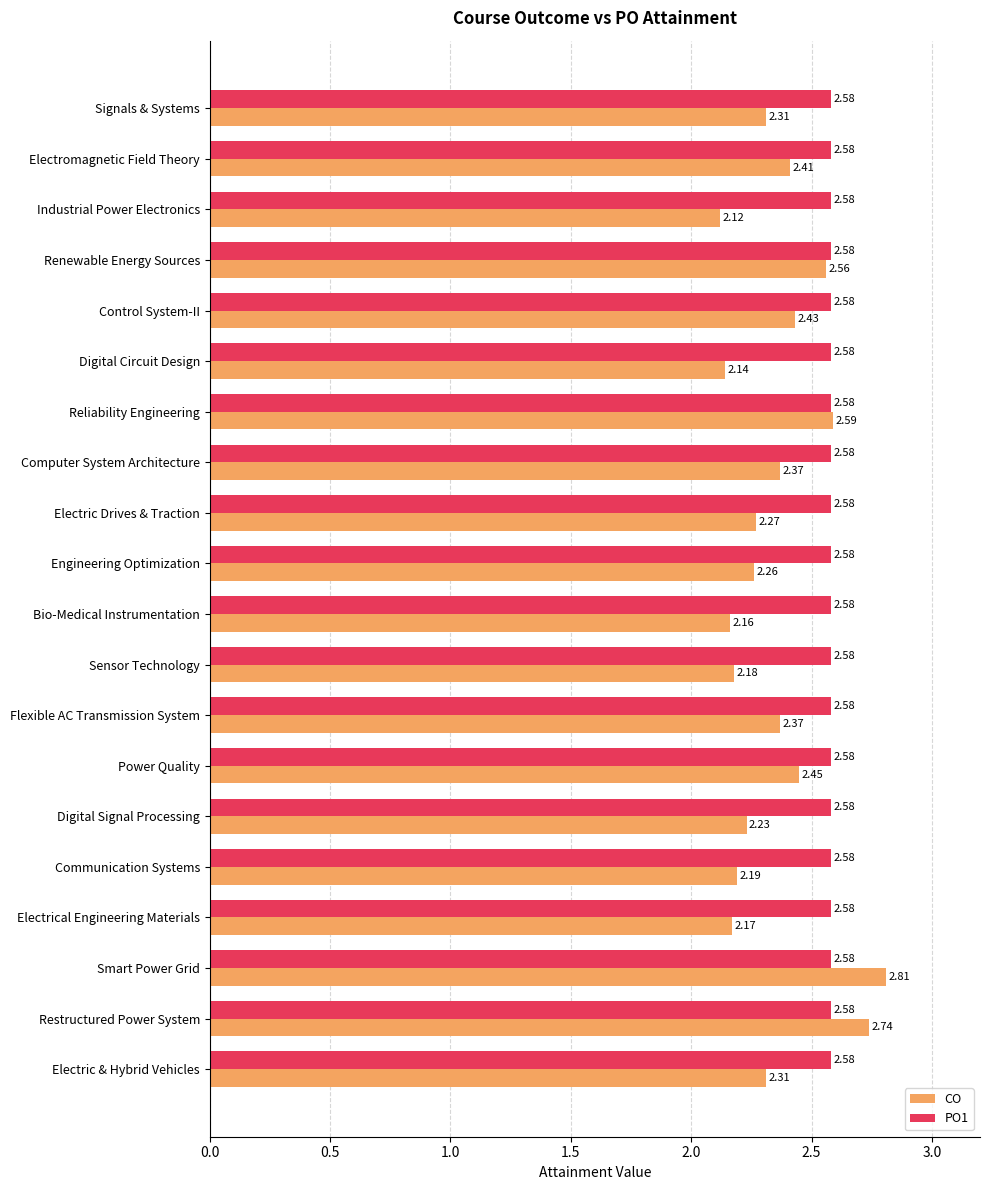

Which series changed the most between Control System-II and Smart Power Grid?

CO